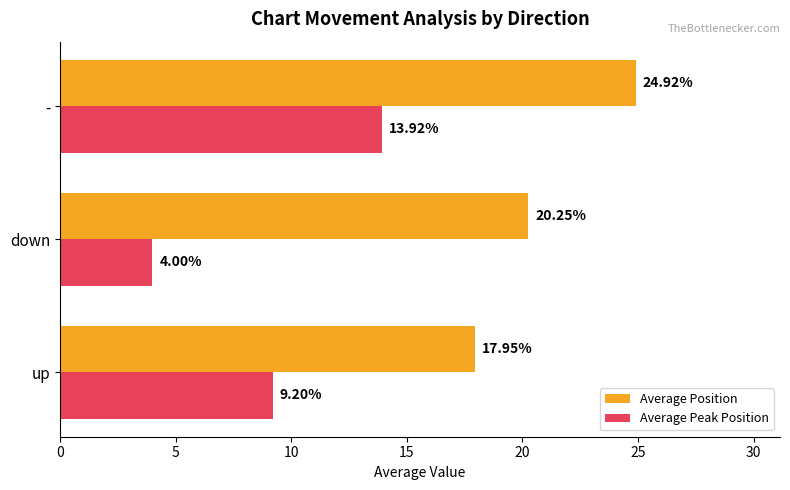

At which category is the sum across all series the highest?

-